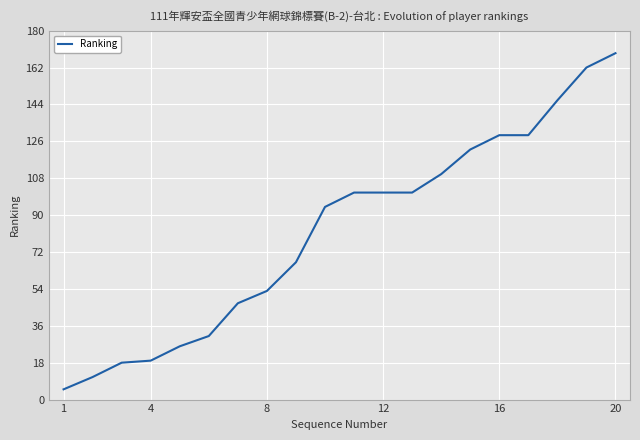

What is the greatest value displayed?

169